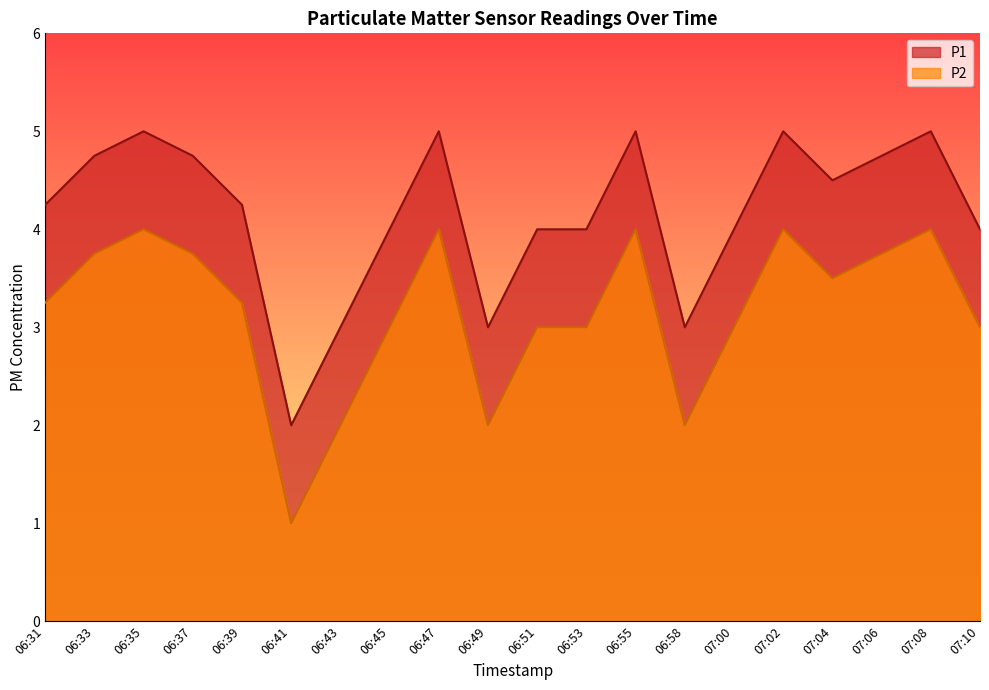

Where is P1 nearest to the value 3?

06:43